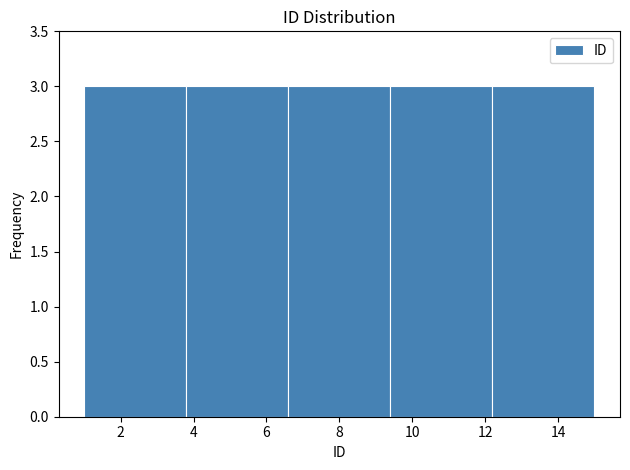

Reading left to right, list every bar in this chart as the range it spans on the x-axis followed by its height. The values are not printed on the chart, so give them approximately, as read against the axis.

1.0 to 3.8: 3
3.8 to 6.6: 3
6.6 to 9.4: 3
9.4 to 12.2: 3
12.2 to 15.0: 3